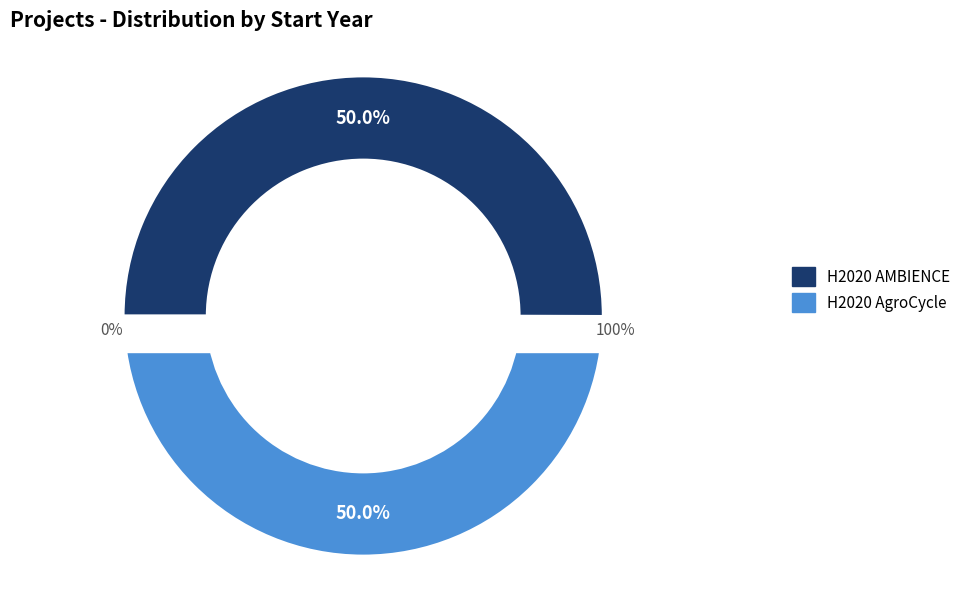

To the nearest percent, what percentage of the pie is H2020 AgroCycle?

50%